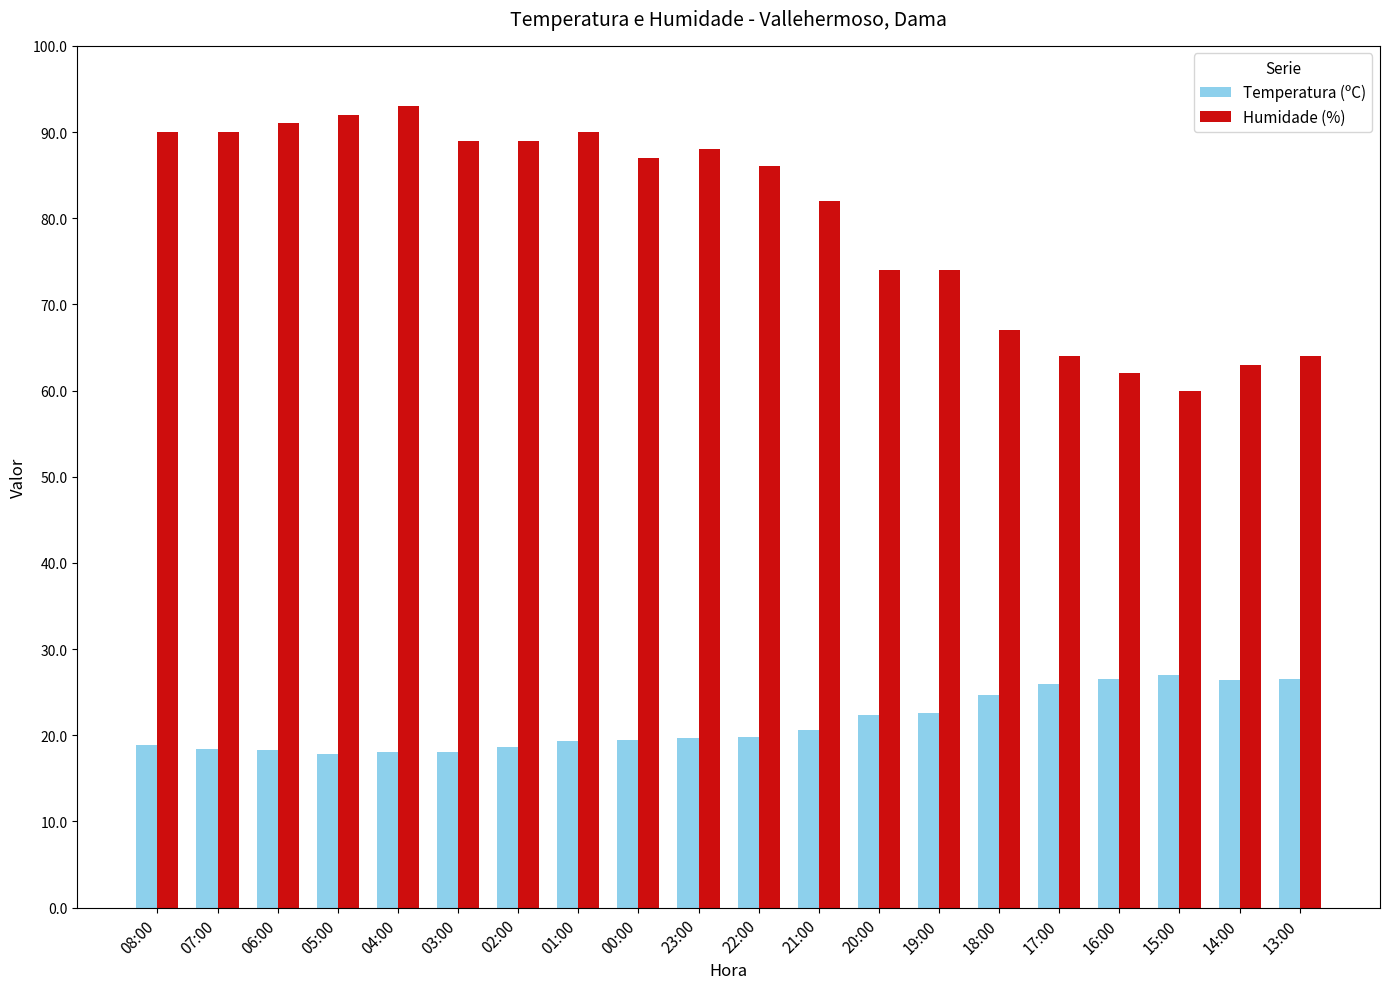

What is the spread (max minus min) of values at 08:00?

71.1